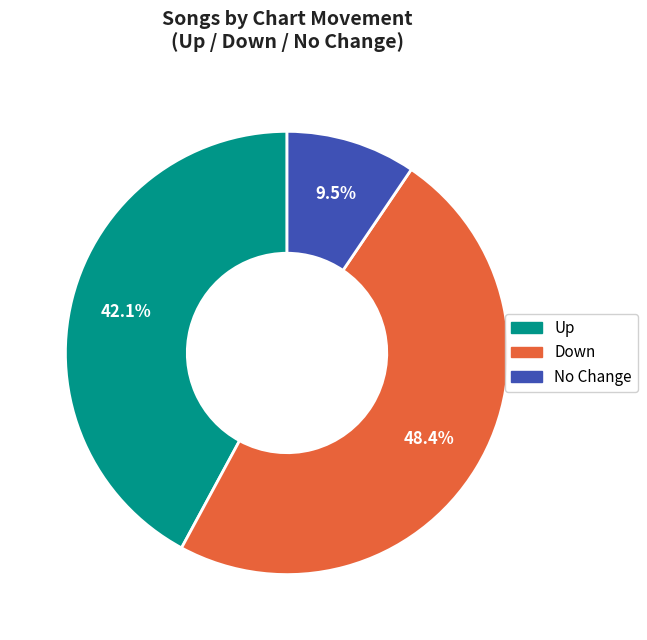

Do Up and No Change together represent more than half of the pie?

Yes